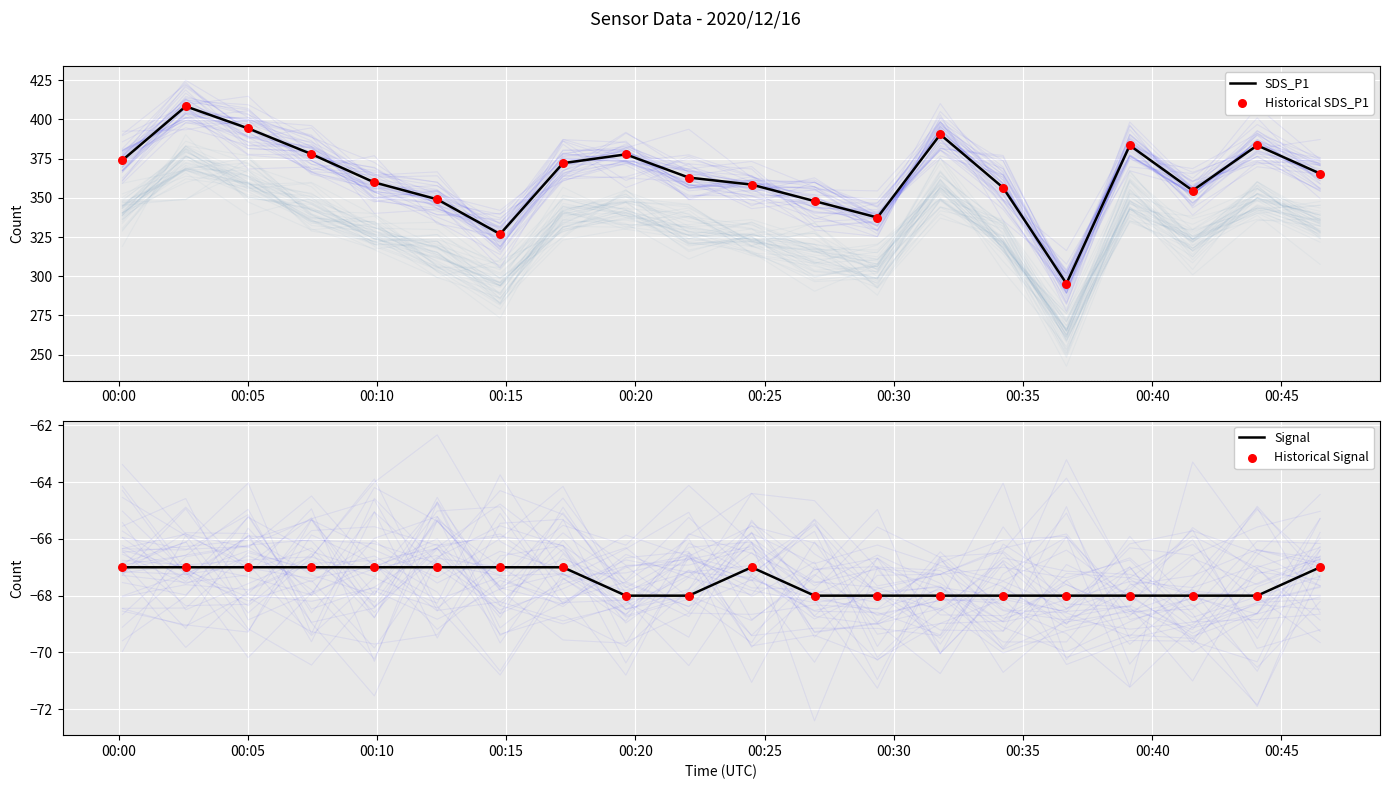

Which series has the widest spread of Y values?

SDS_P1